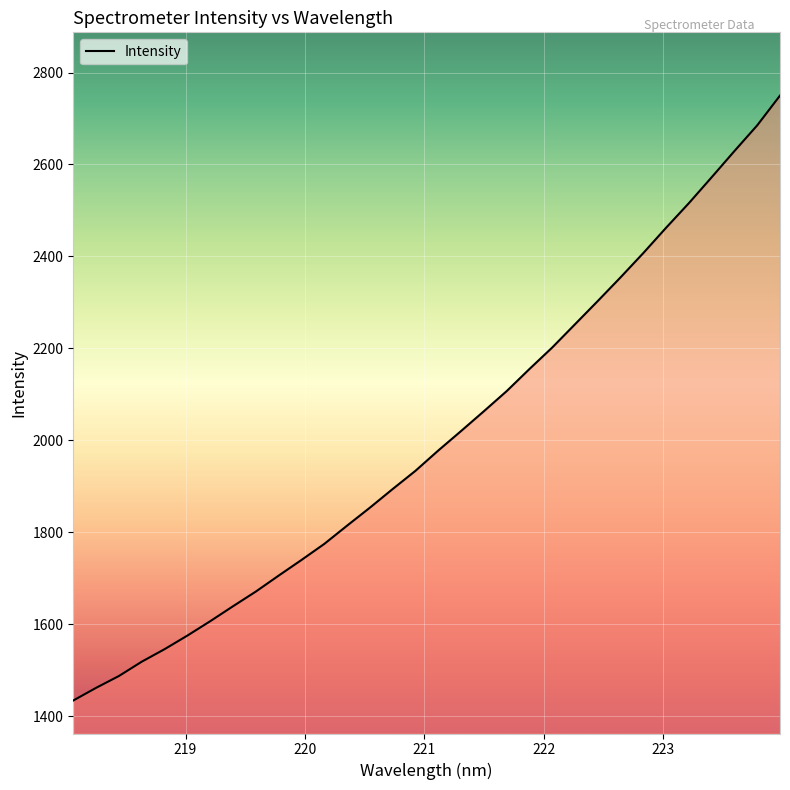

What is the difference between the maximum and minimum values?

1315.3